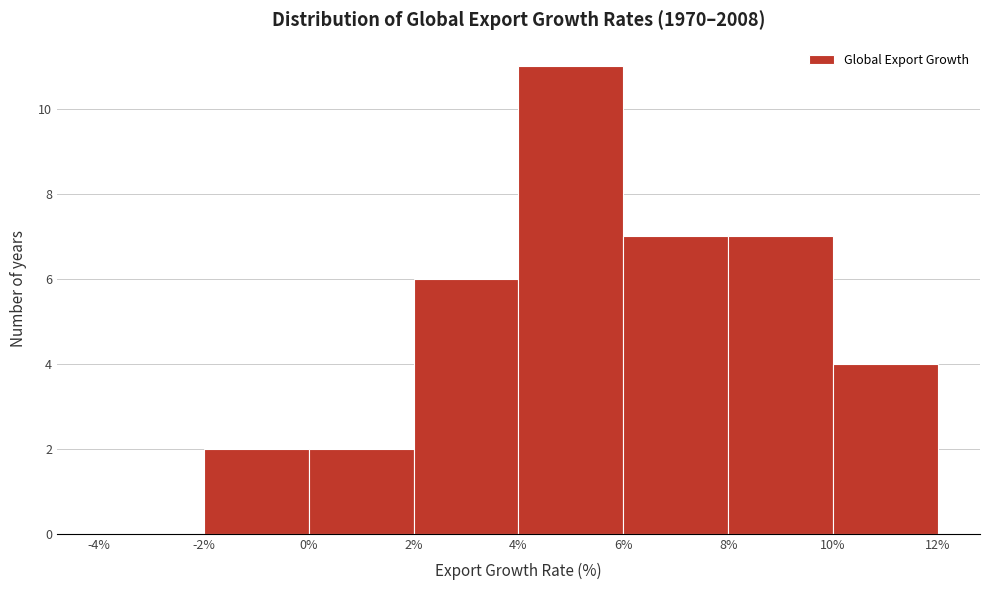

Reading left to right, list every bar in this chart as the range it spans on the x-axis followed by its height. The values are not printed on the chart, so give them approximately, as read against the axis.

-4% to -2%: 0
-2% to 0%: 2
0% to 2%: 2
2% to 4%: 6
4% to 6%: 11
6% to 8%: 7
8% to 10%: 7
10% to 12%: 4